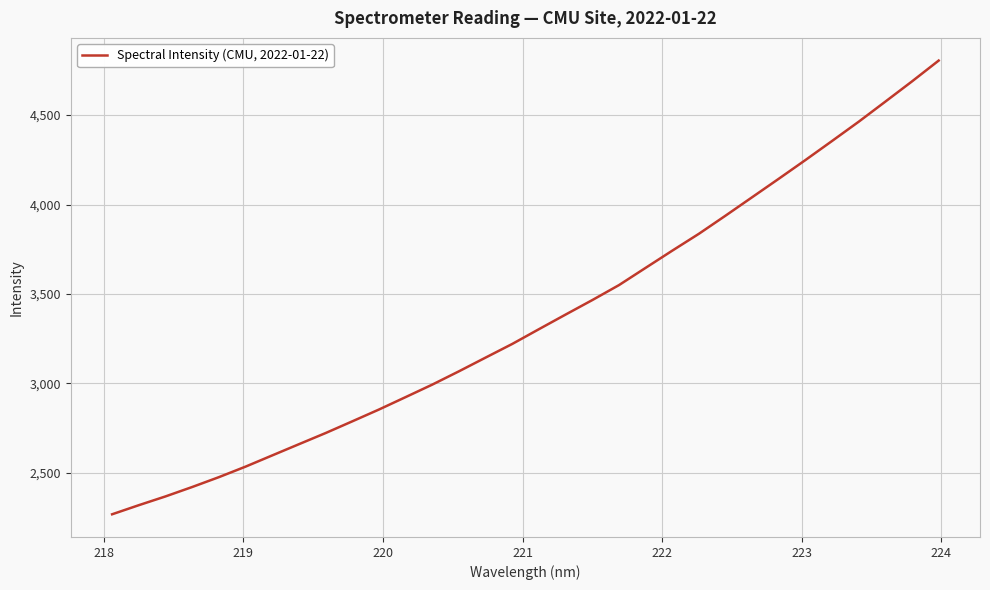

What is the minimum value shown in the chart?

2268.5